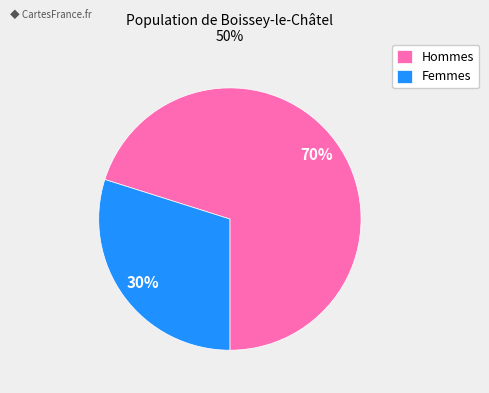

To the nearest percent, what percentage of the pie is Femmes?

30%